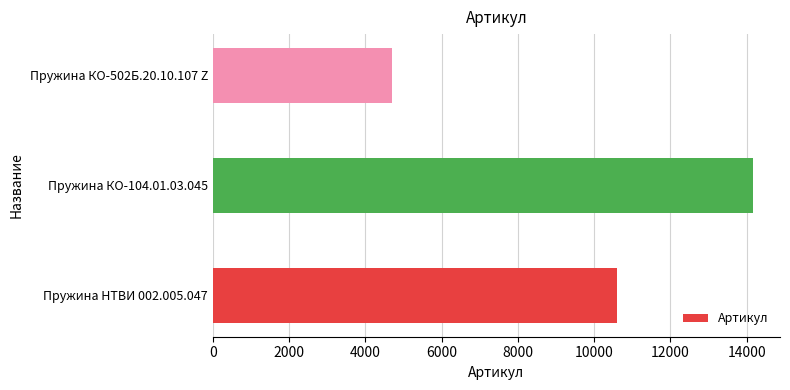

Where is the data nearest to the value 9428?

Пружина НТВИ 002.005.047